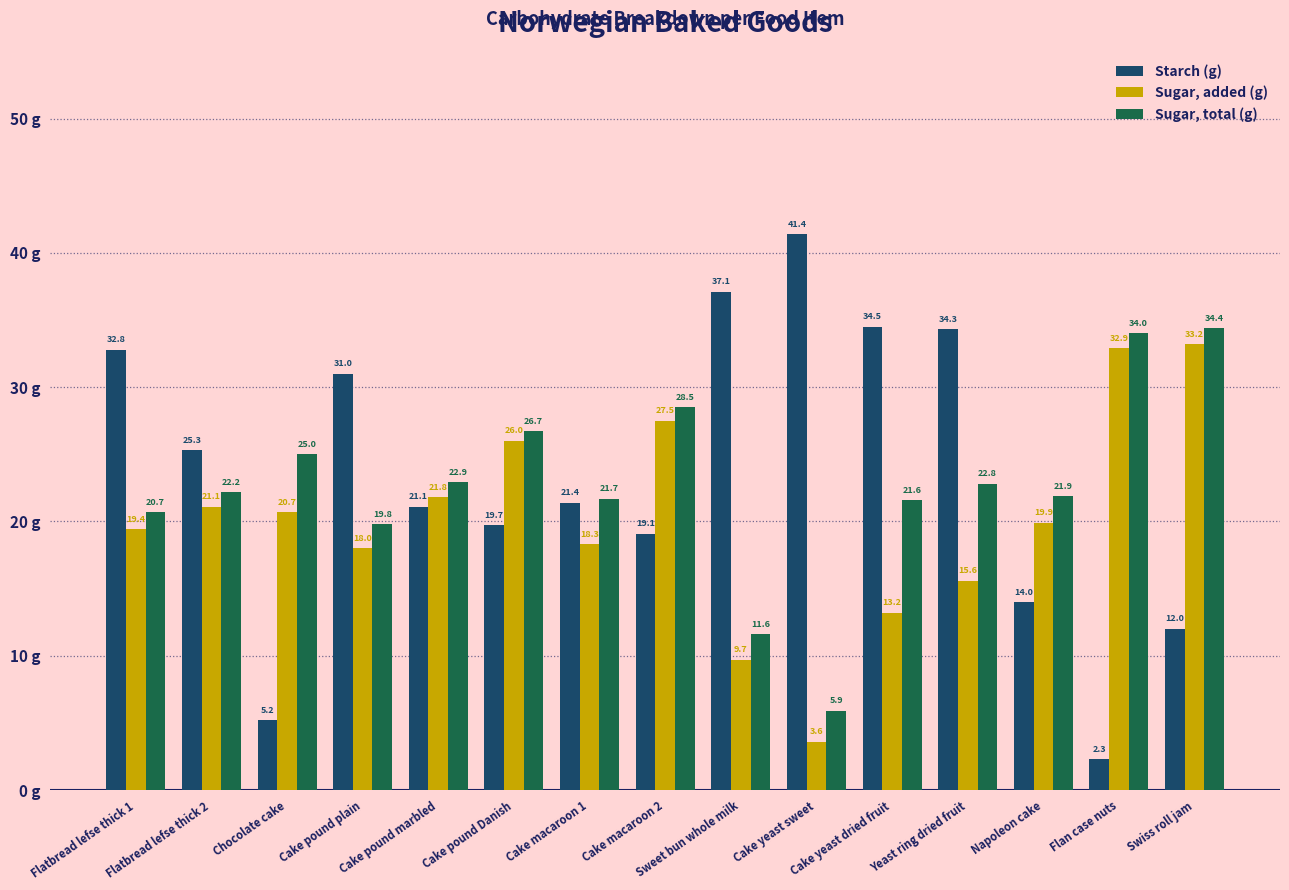

Rank the series by their maximum value, from highest to lowest.

Starch (g), Sugar, total (g), Sugar, added (g)